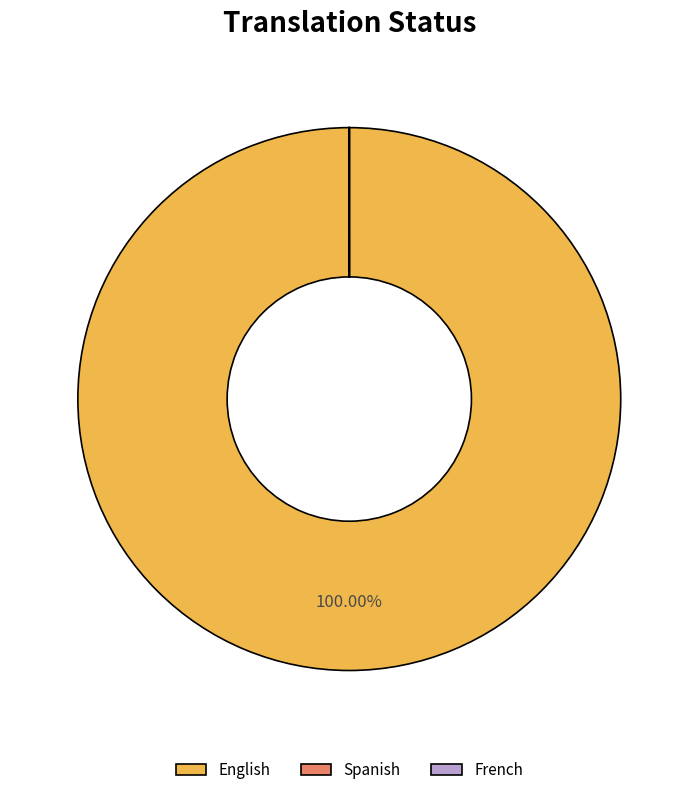

What is the majority slice?

English